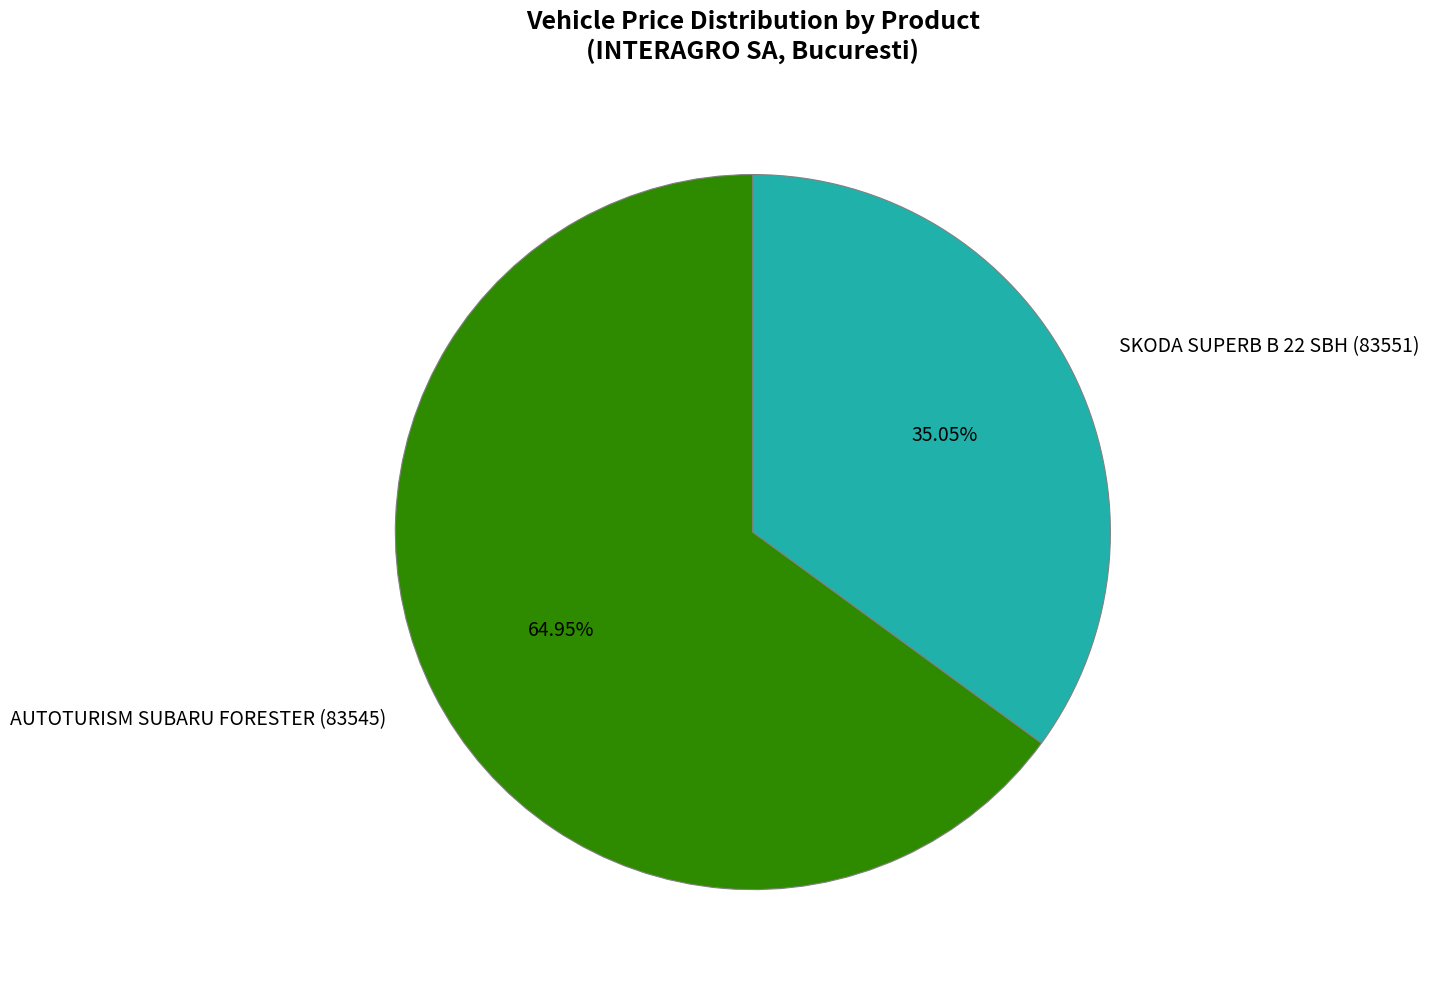

Which has a higher value, SKODA SUPERB B 22 SBH (83551) or AUTOTURISM SUBARU FORESTER (83545)?

AUTOTURISM SUBARU FORESTER (83545)